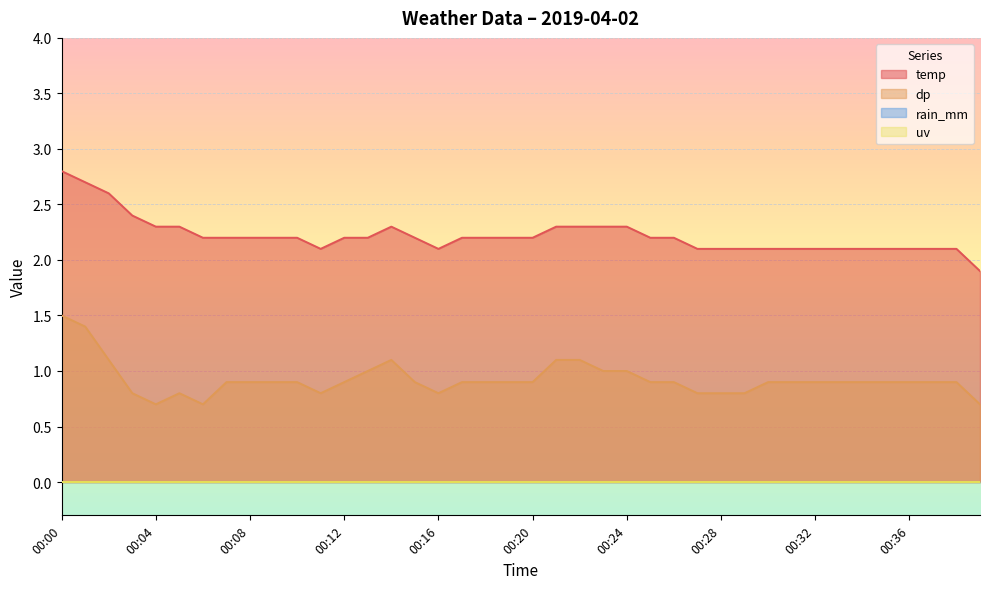

What is the total value across all series at 00:29?

2.9